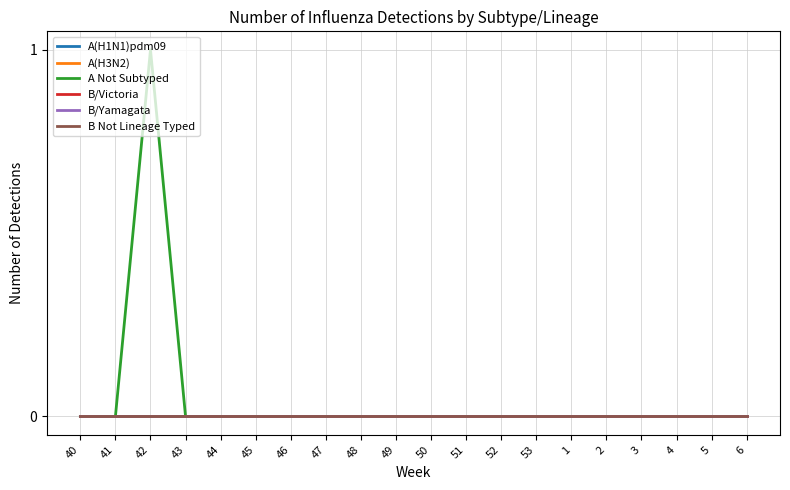

True or false: A(H3N2) has more than 0 points higher than both neighbors.

False